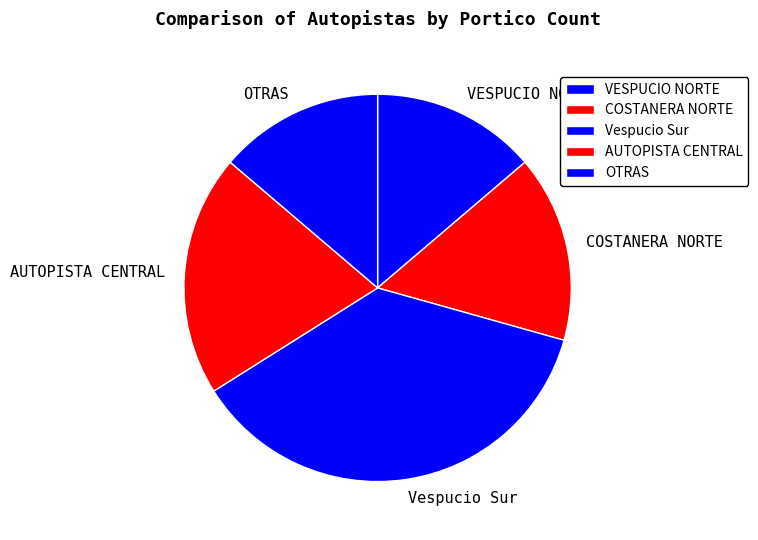

What is the largest slice in the pie chart?

Vespucio Sur